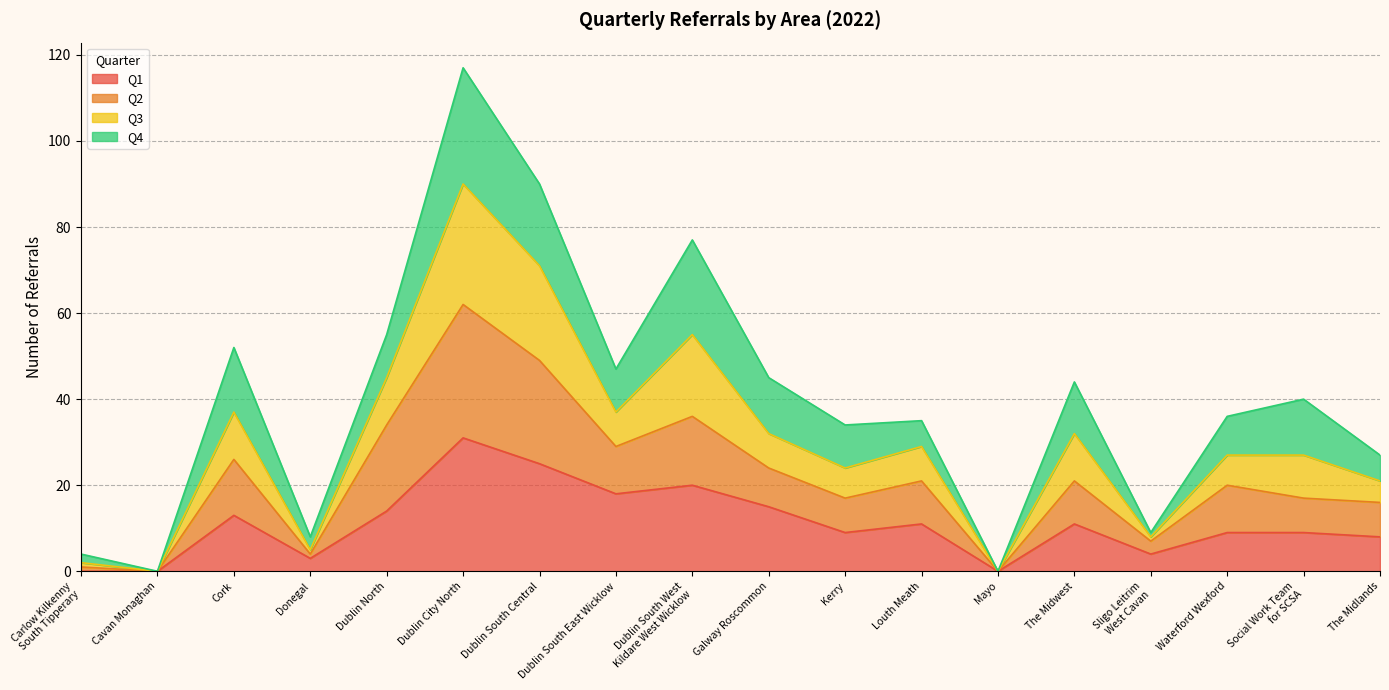

At which label does Q2 reach its minimum?

Cavan Monaghan